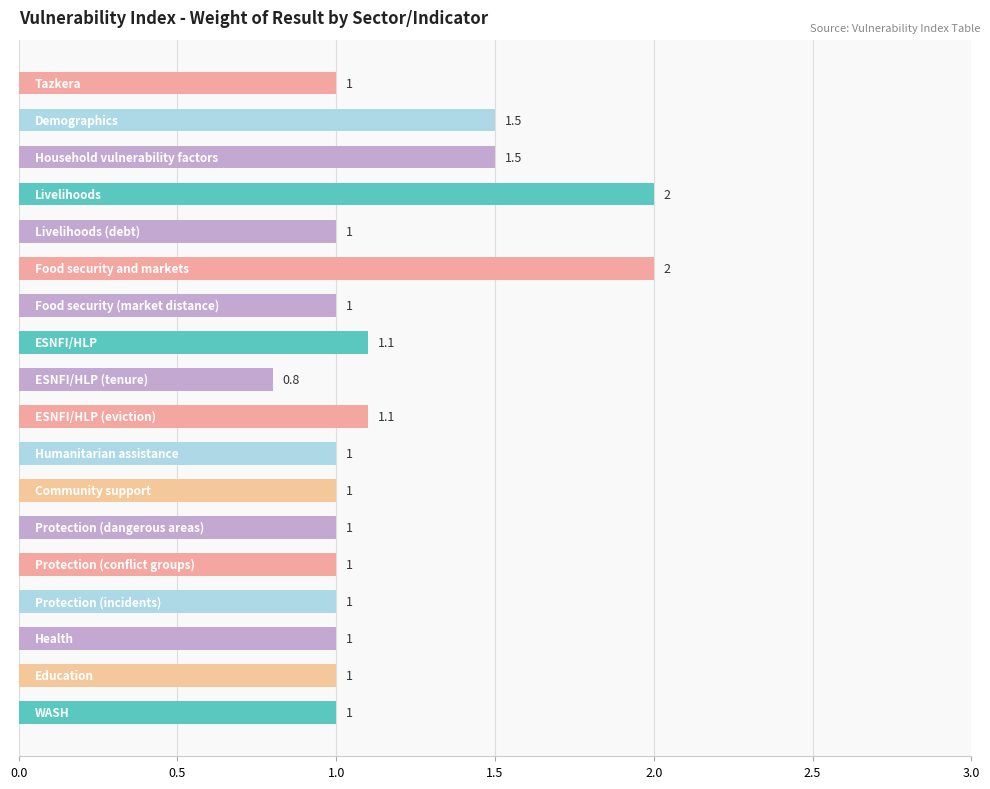

What is the value of the 12th bar from the top?

1.0